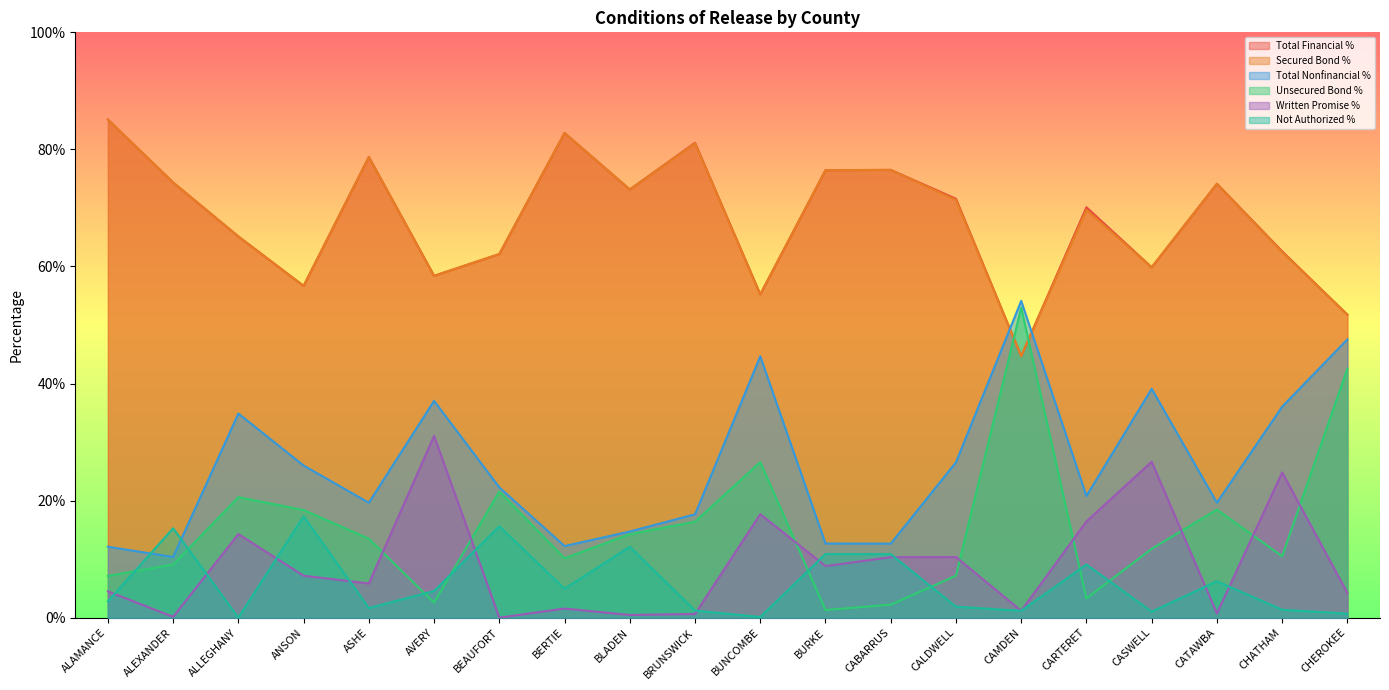

The Total Nonfinancial % series shows 0.3 at ANSON. True or false?

True